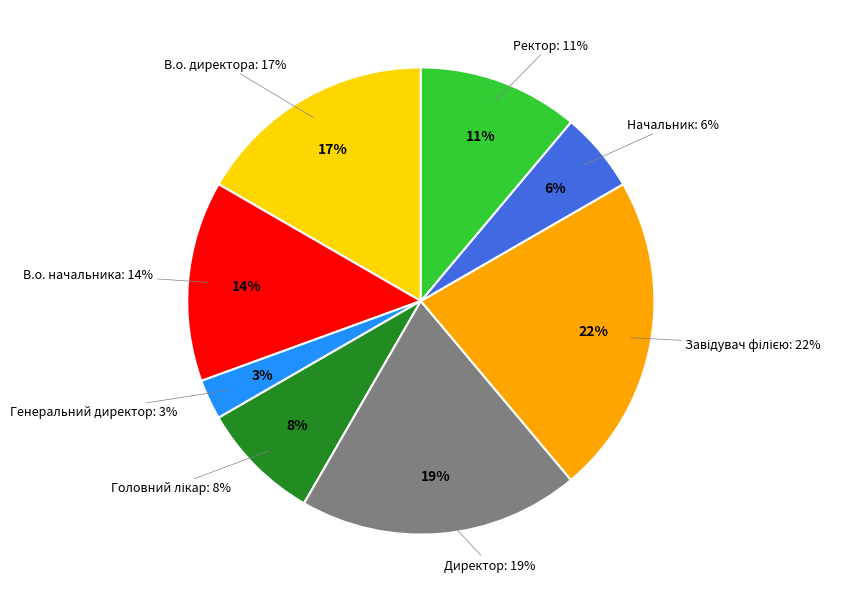

To the nearest percent, what percentage of the pie is В.о. директора?

17%